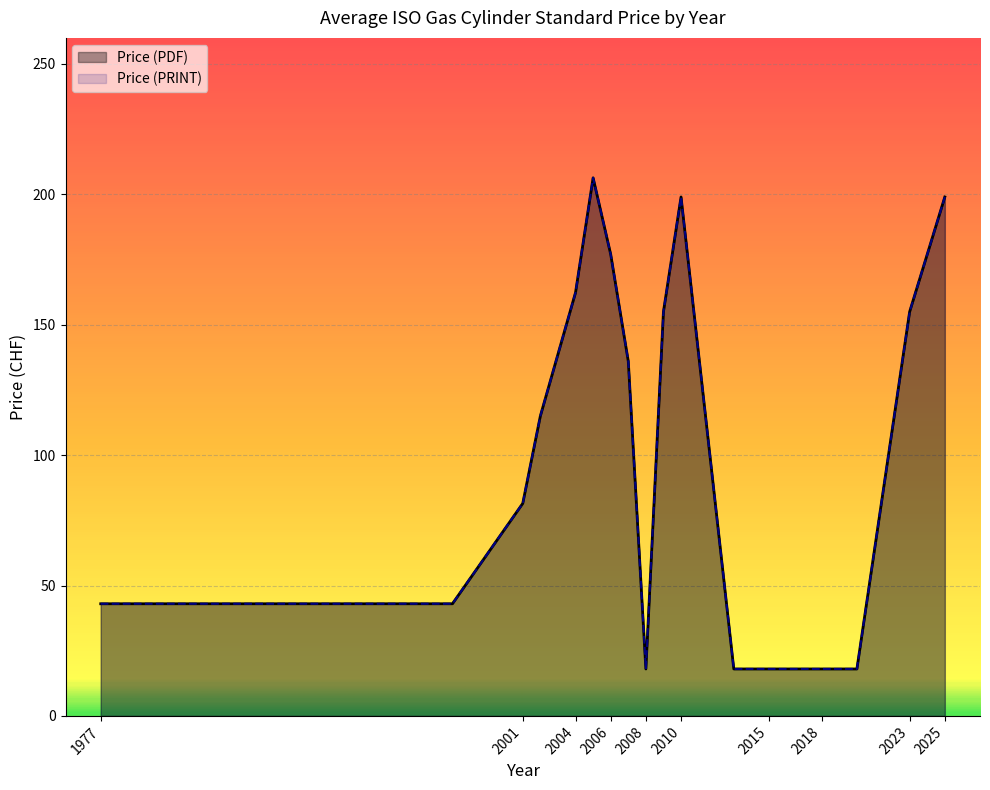

What is the sum of all Price (PRINT) values?

3503